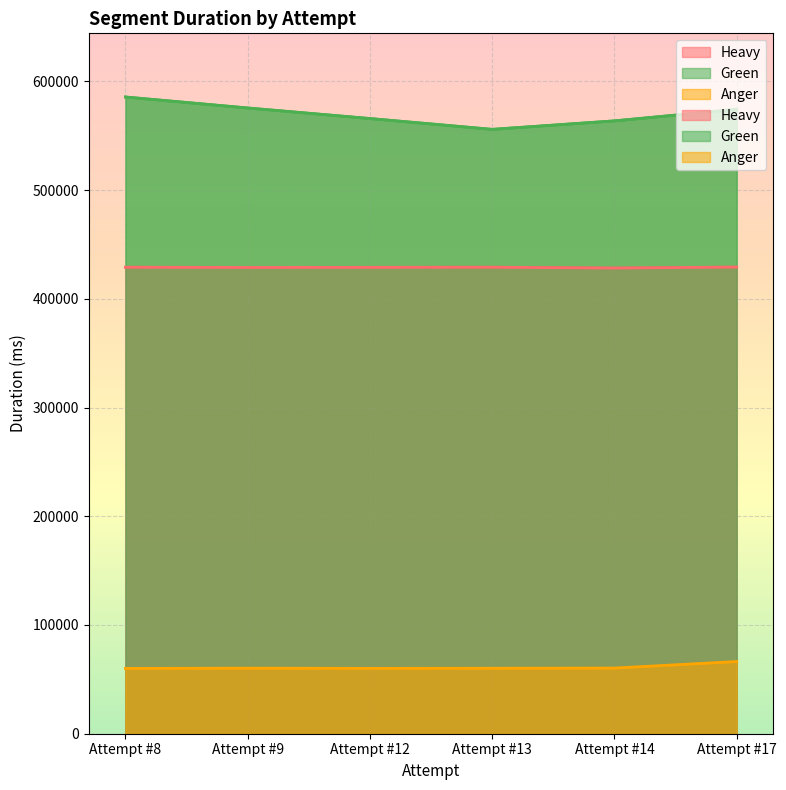

What is the approximate value of Green at Attempt #13, to the nearest 10?

555810